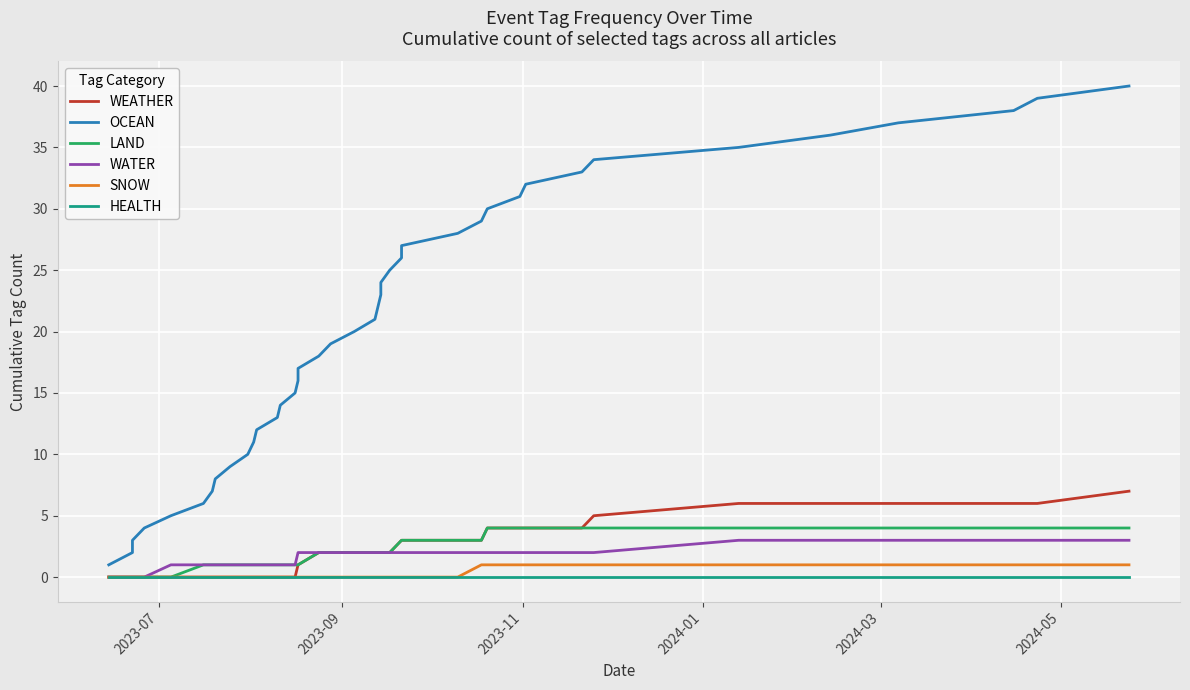

True or false: HEALTH and WEATHER intersect in this chart.

False